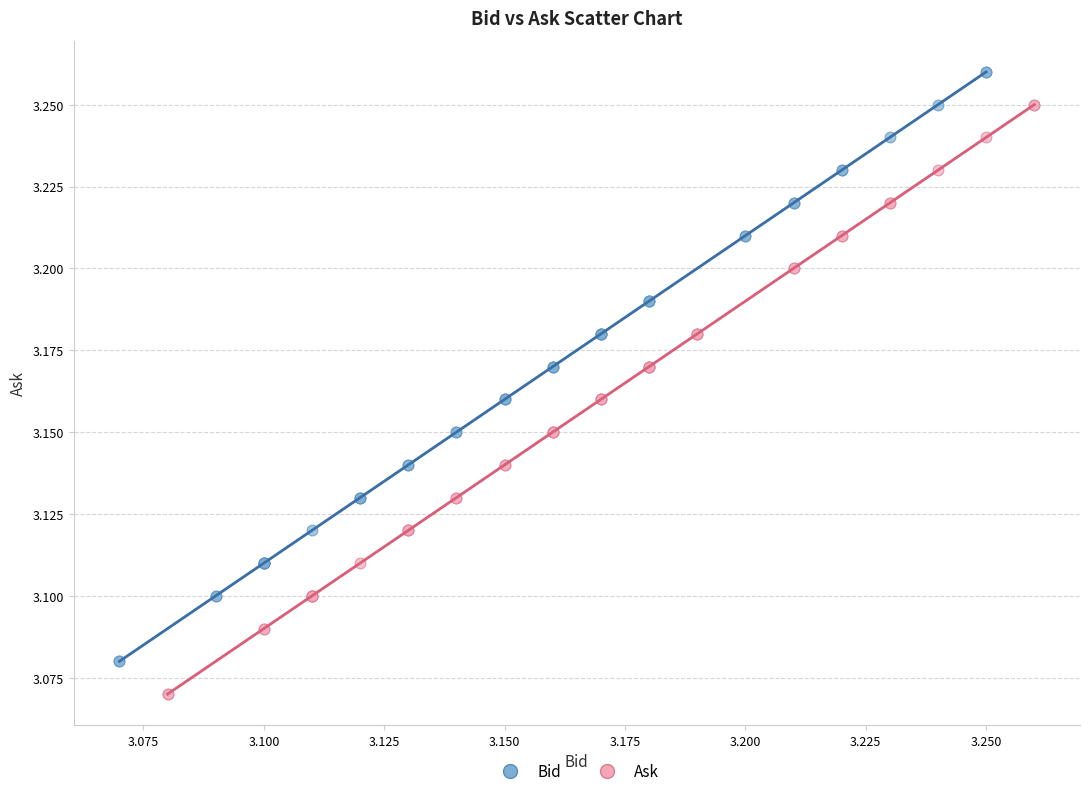

Which series contains the lowest Y value?

Ask